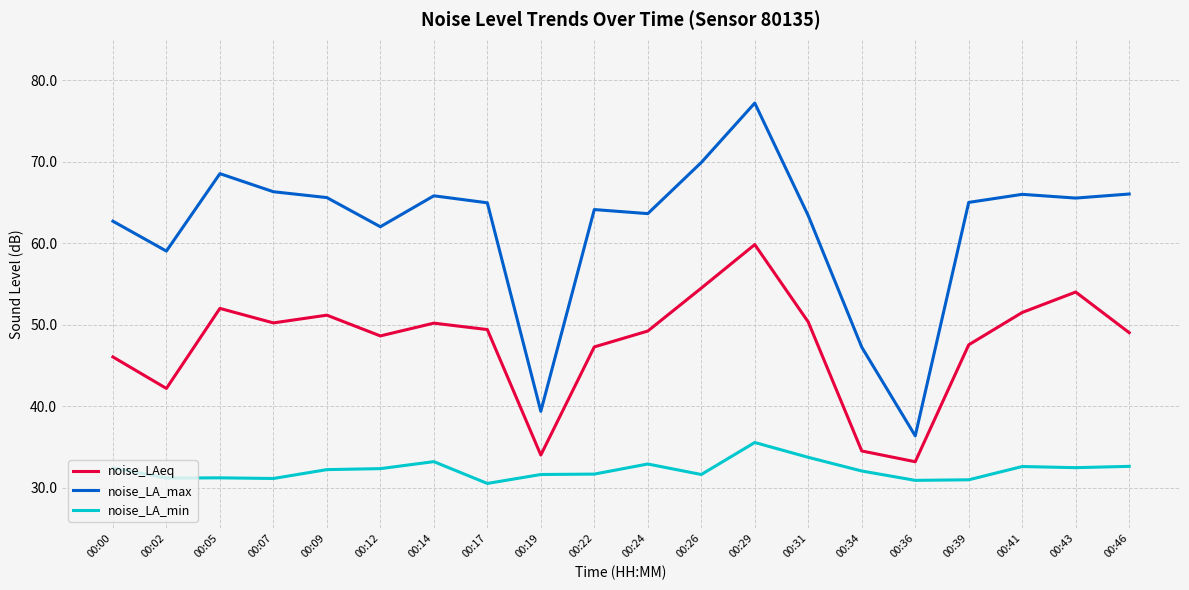

Rank the series by their maximum value, from highest to lowest.

noise_LA_max, noise_LAeq, noise_LA_min